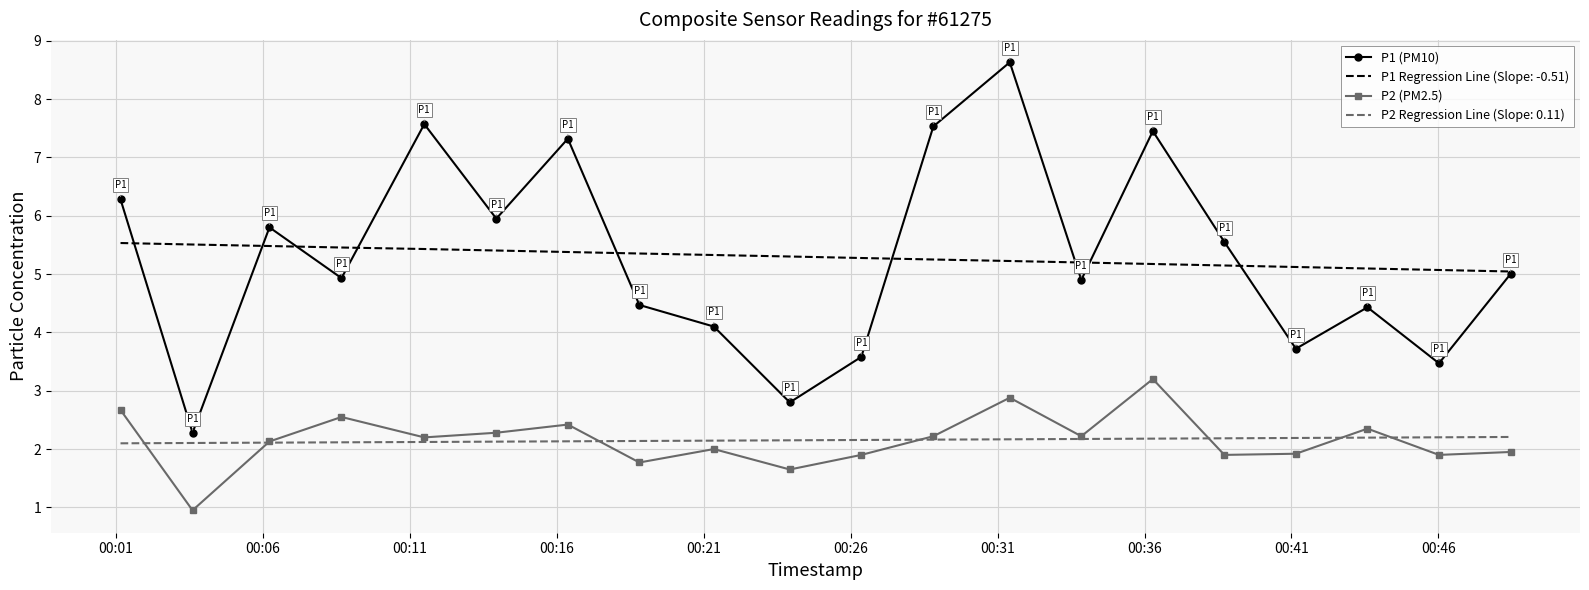

True or false: P2 Regression Line (Slope: 0.11) and P1 Regression Line (Slope: -0.51) cross at least once.

False